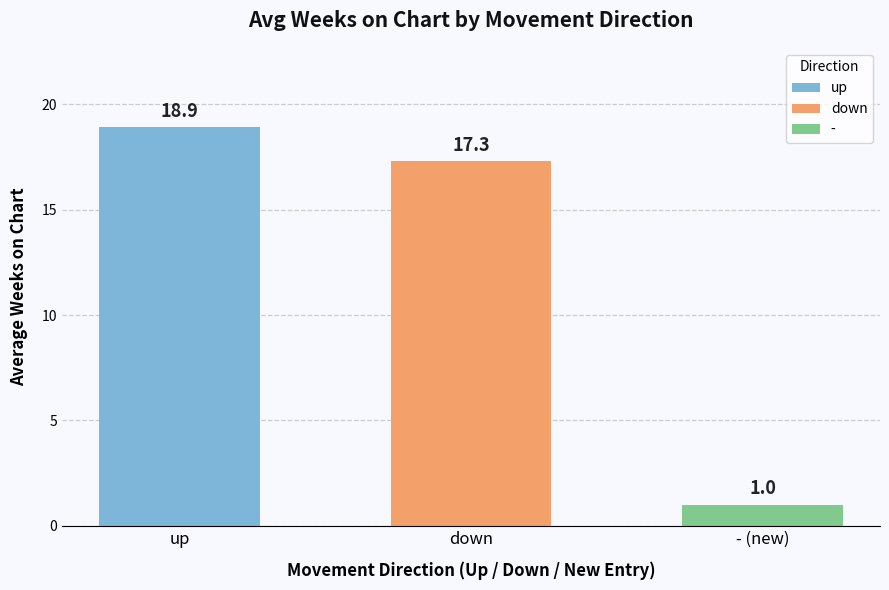

Read the value at down.

17.3